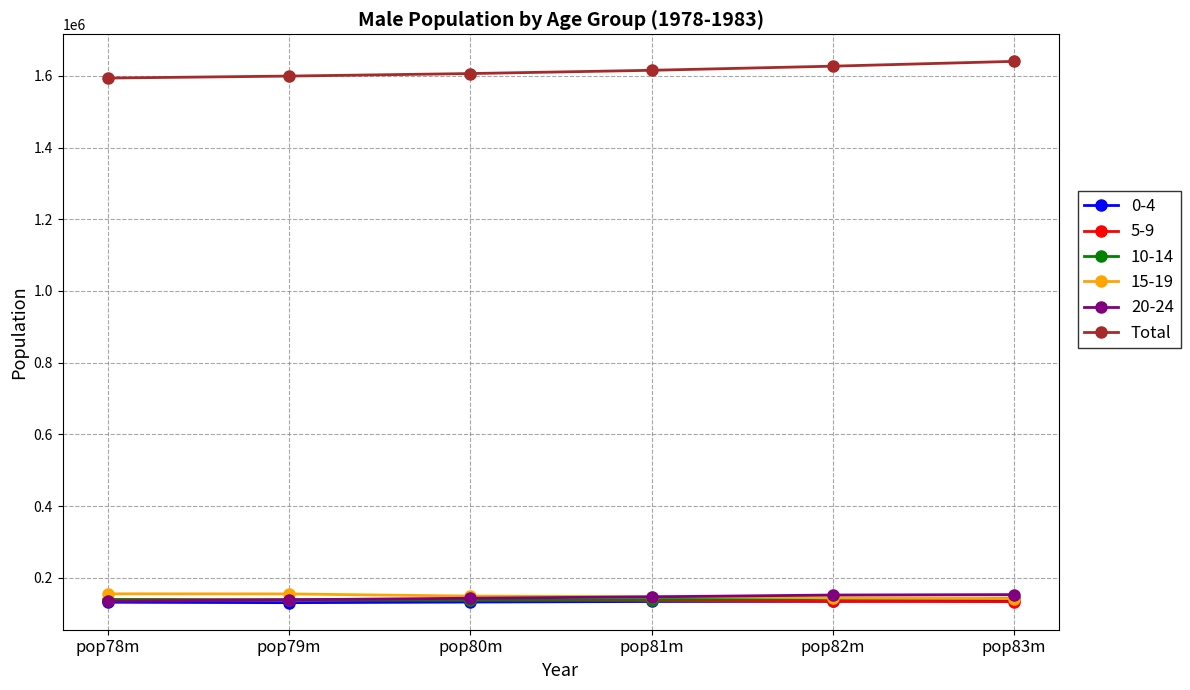

What is the difference between the highest and lowest values at pop79m?

1468731